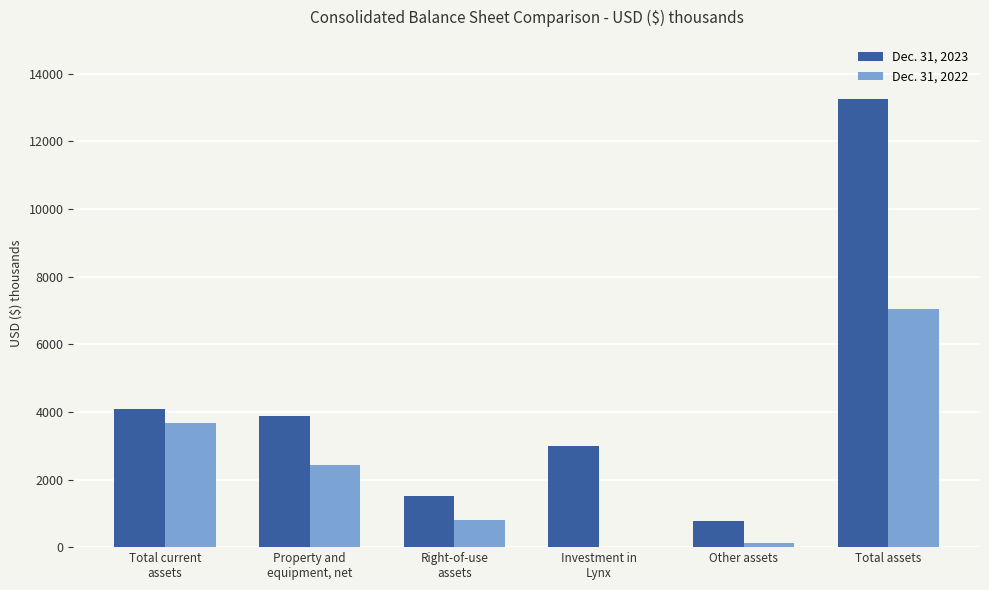

Reading left to right, what are all the values shown in this chart?

Dec. 31, 2023: 4095	3865	1507	3000	772	13259
Dec. 31, 2022: 3667	2441	798	0	122	7038